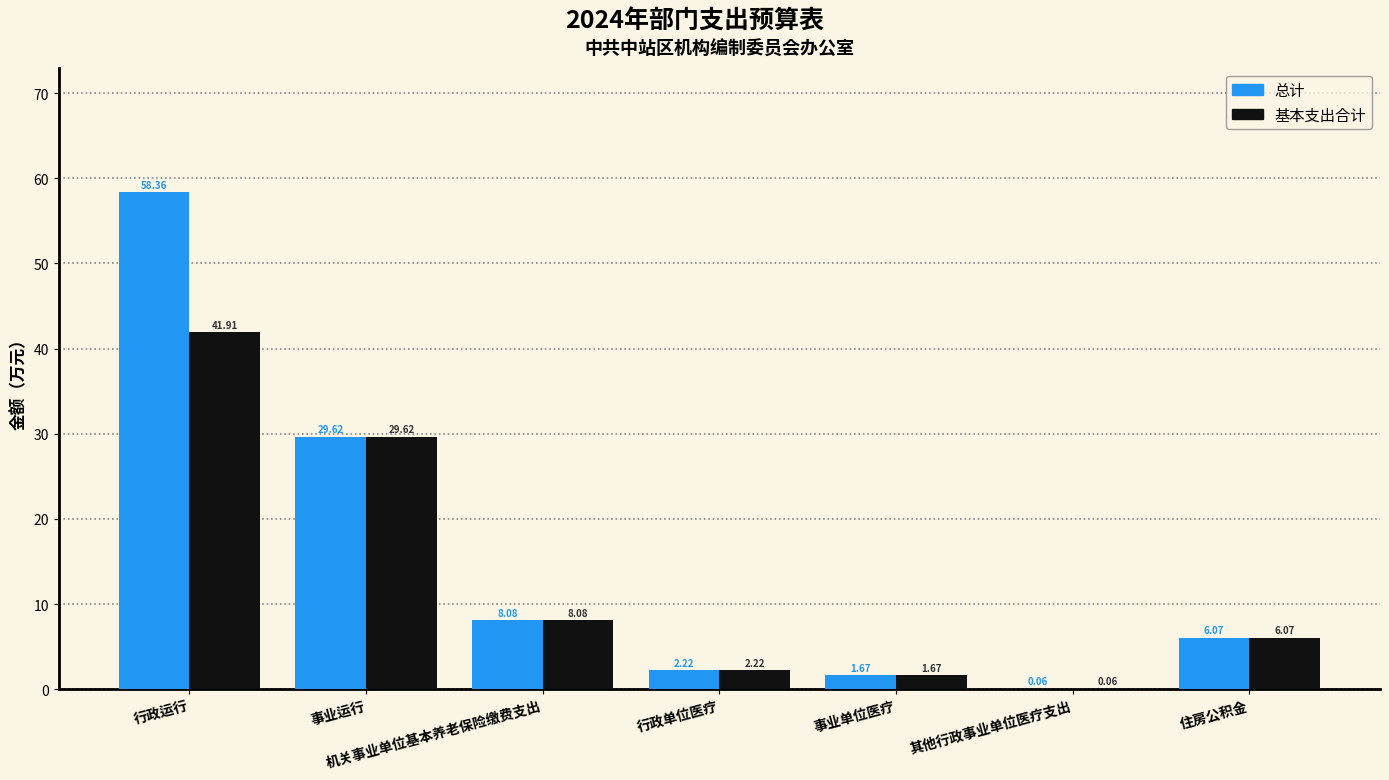

Where is 总计 nearest to the value 29?

事业运行